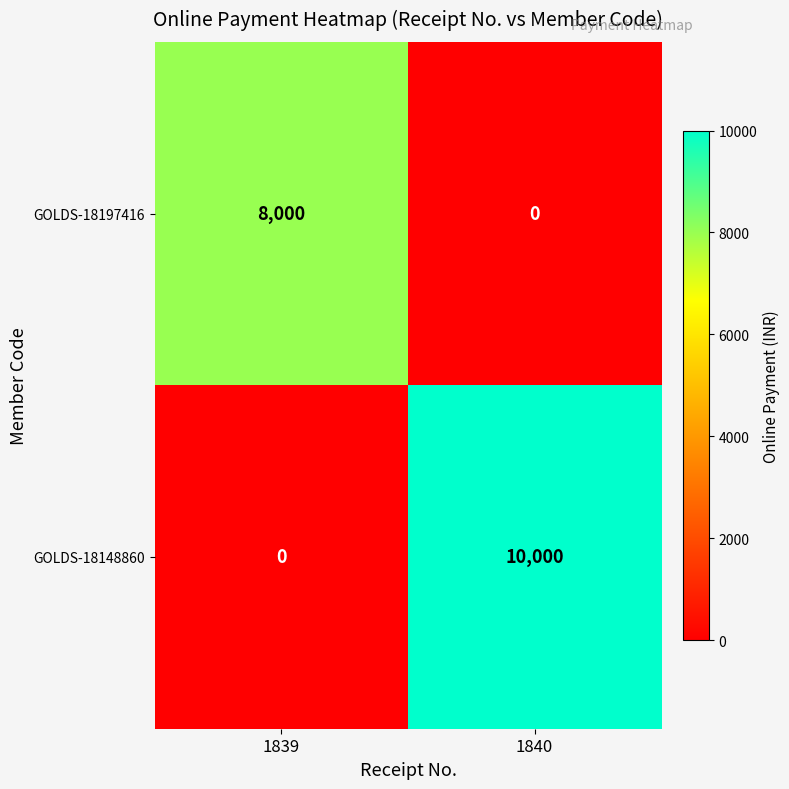

How many data points does each series have?

2